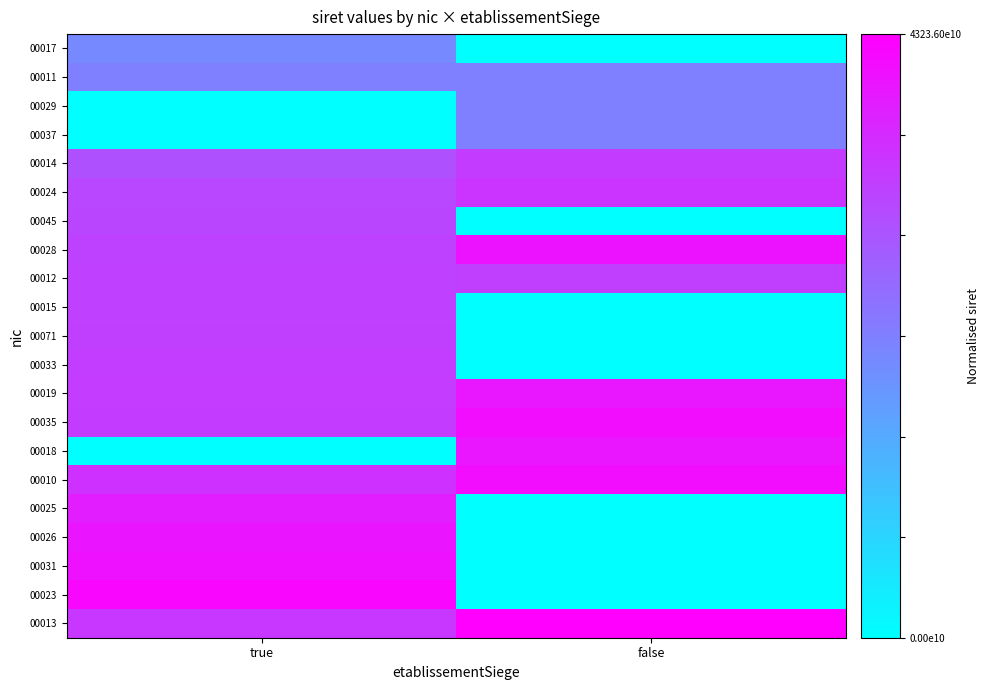

Rank the series by their maximum value, from highest to lowest.

00013, 00023, 00035, 00010, 00031, 00028, 00026, 00018, 00019, 00025, 00024, 00014, 00033, 00071, 00012, 00015, 00045, 00037, 00011, 00029, 00017